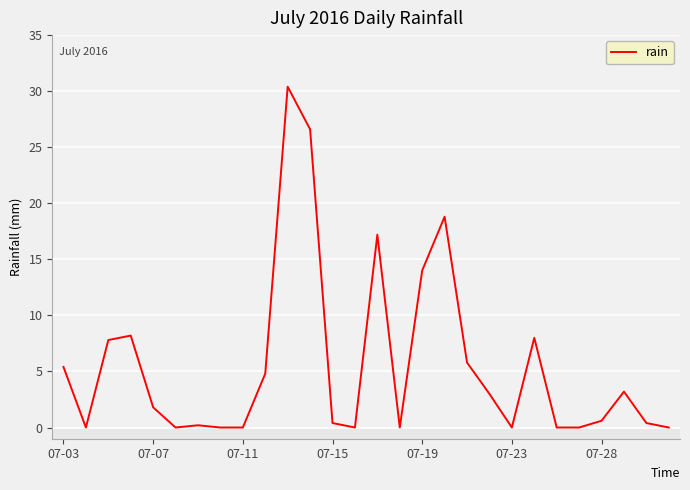

How many distinct data groups are displayed?

1